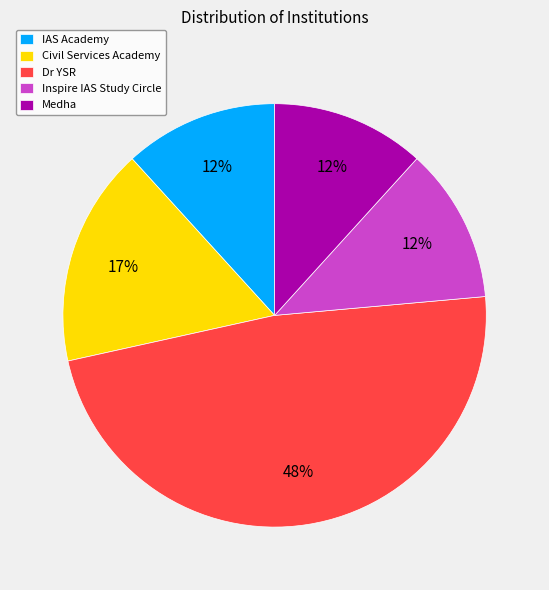

To the nearest percent, what is the difference between the largest and smallest slice percentages?

36%